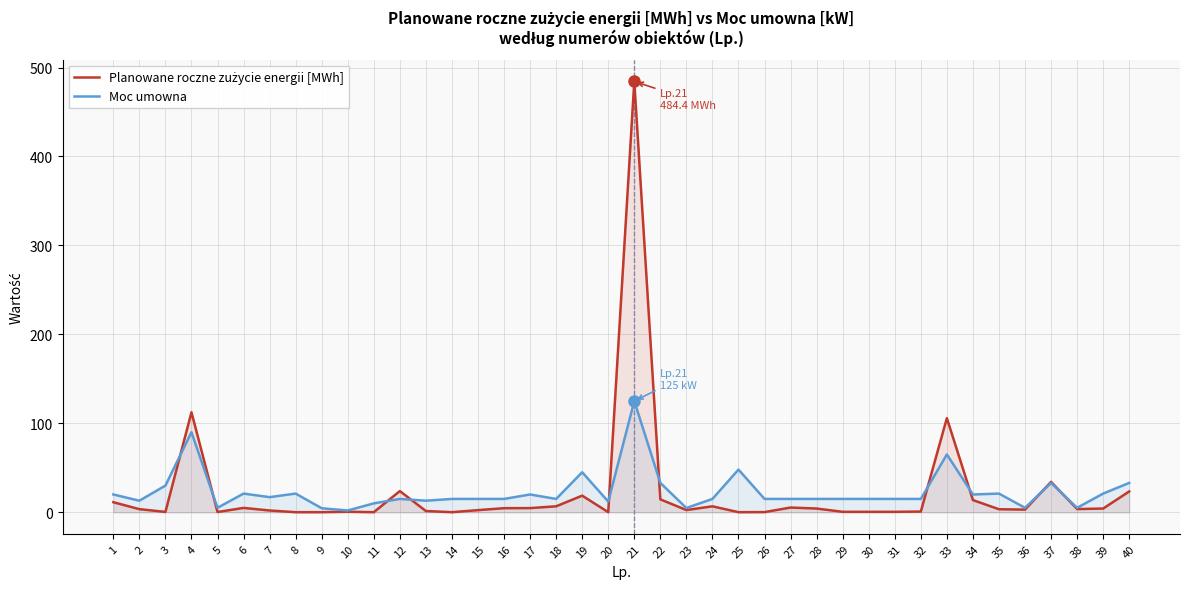

True or false: Moc umowna has a value of 113.8 at 33.

False